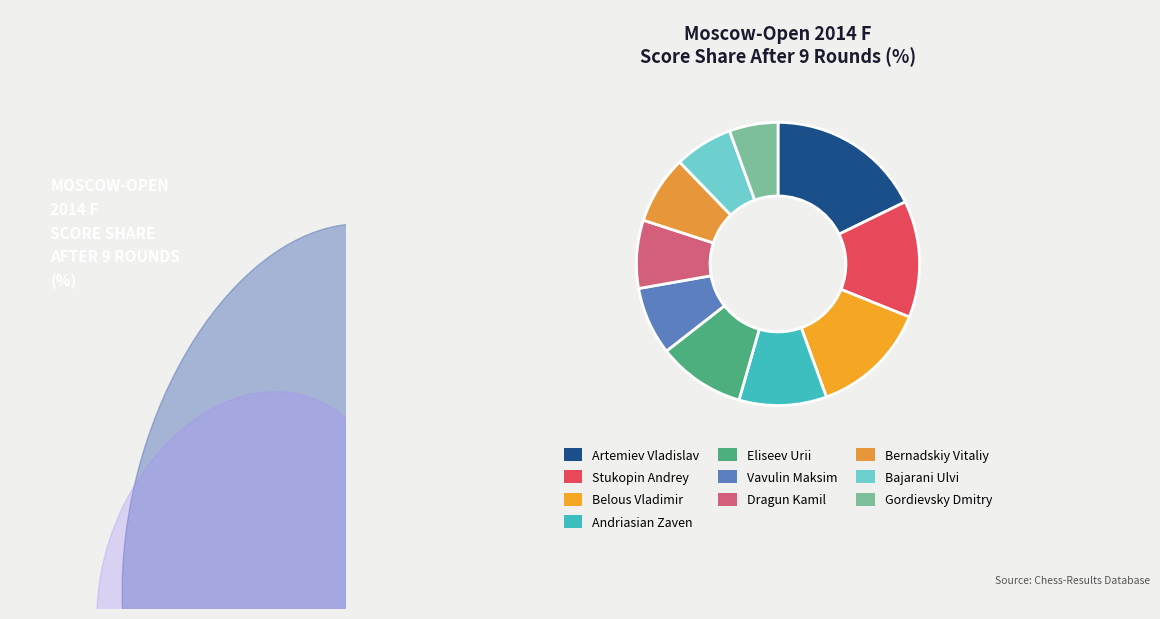

How many slices are in this pie chart?

10